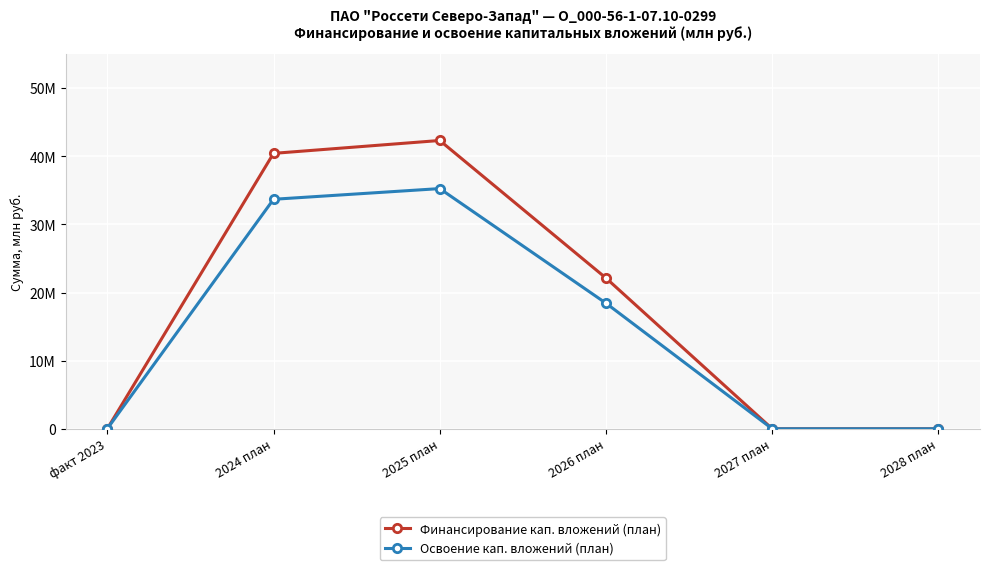

At which category does the chart reach its minimum across all series?

факт 2023